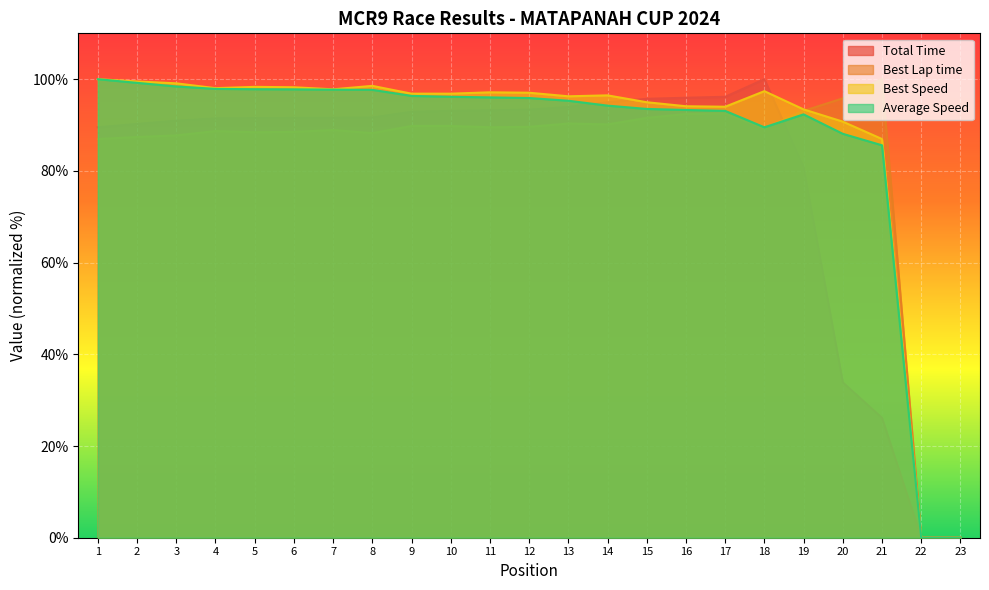

True or false: Total Time has more than 1 points higher than both neighbors.

False